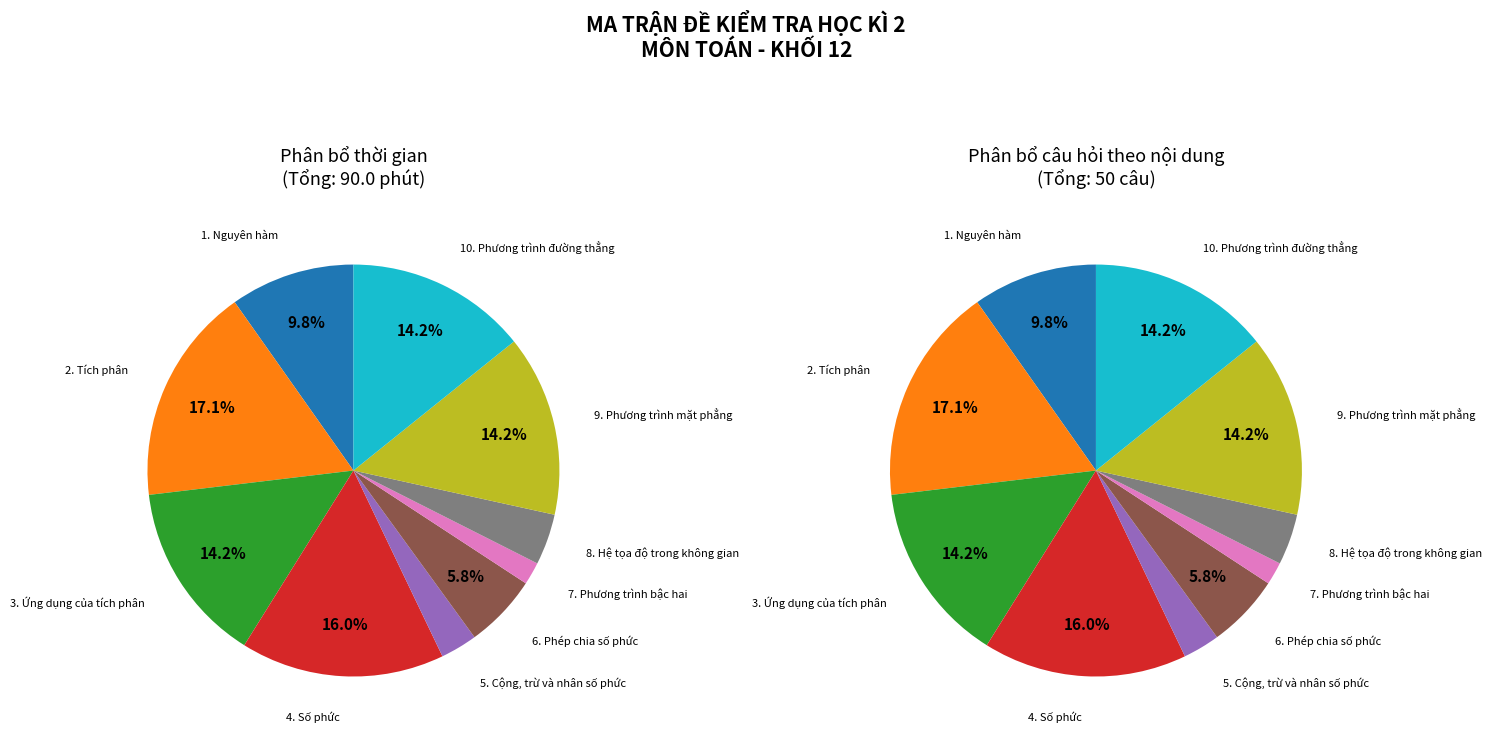

To the nearest percent, what percentage of the pie is 5. Cộng, trừ và nhân số phức?

3%